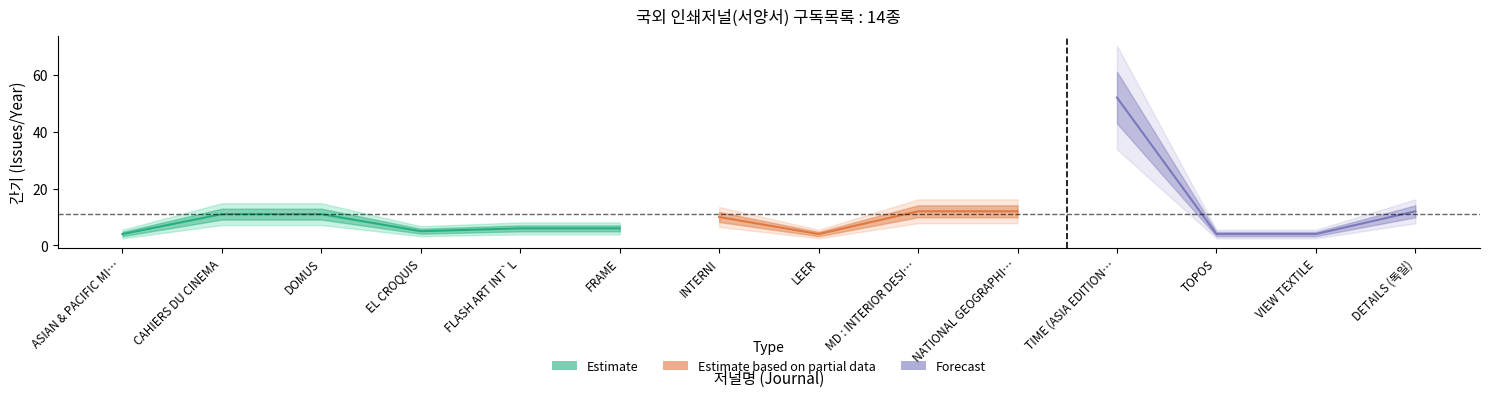

List the labels in order of value, largest first.

TIME (ASIA EDITION), MD : INTERIOR DESIGN ARCHITECTURE, NATIONAL GEOGRAPHIC, DETAILS (독일), CAHIERS DU CINEMA, DOMUS, INTERNI, FLASH ART INT`L, FRAME, EL CROQUIS, ASIAN & PACIFIC MIGRATION JL, LEER, TOPOS, VIEW TEXTILE